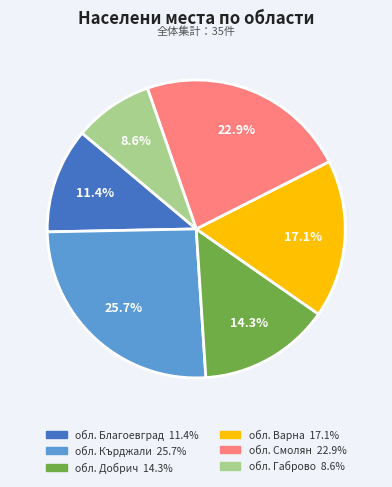

Approximately how many times larger is the value at обл. Варна compared to обл. Кърджали?

0.7